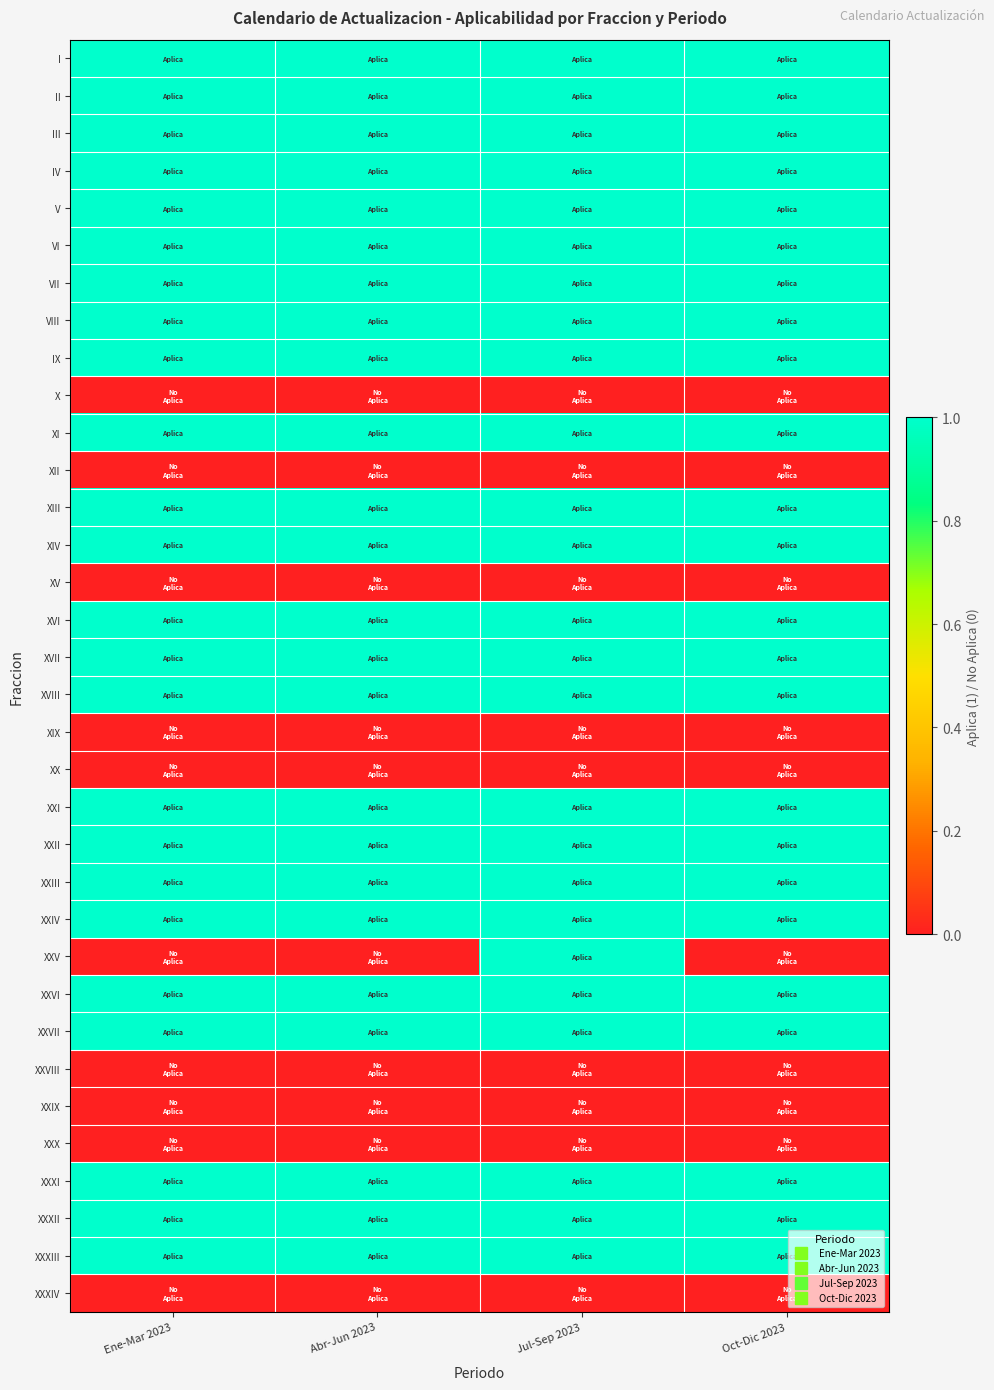

At which category is the sum across all series the highest?

Jul-Sep 2023